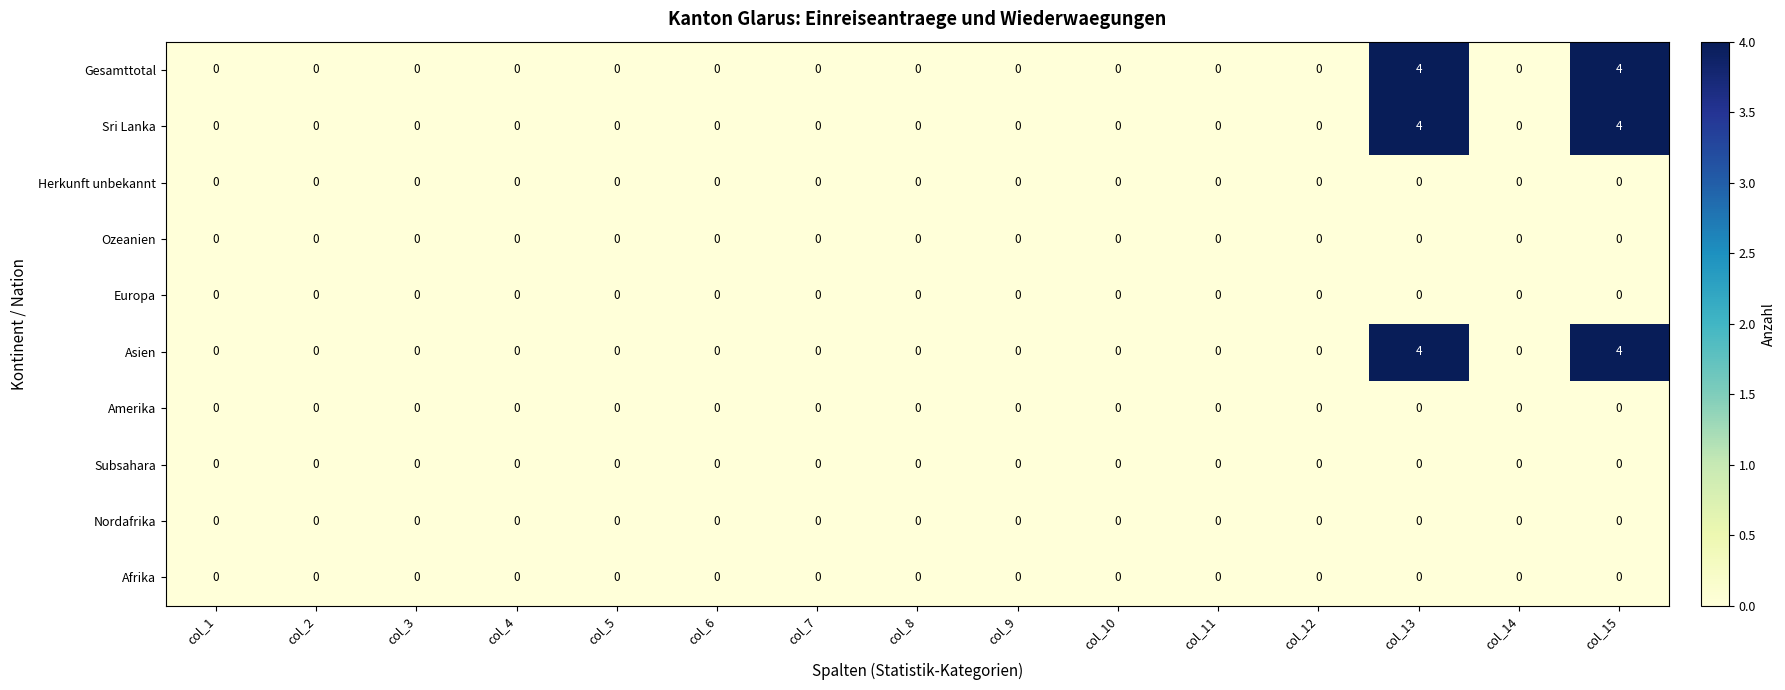

The Nordafrika series shows 0 at col_7. True or false?

True